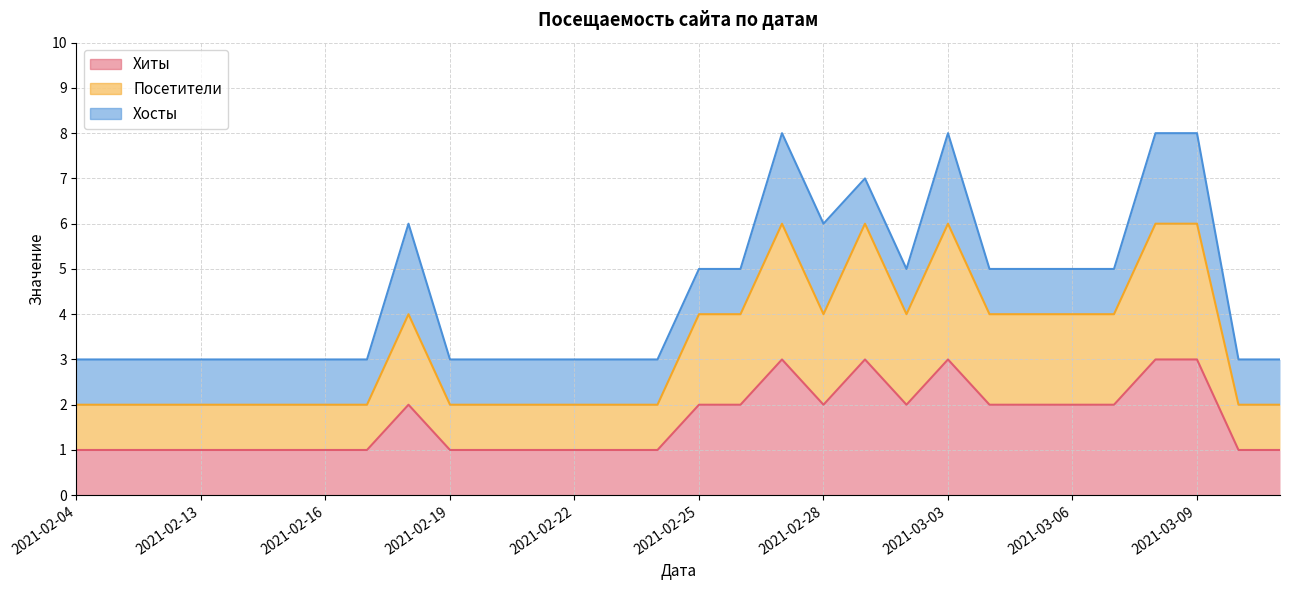

Which label corresponds to the smallest value in the chart?

2021-02-04